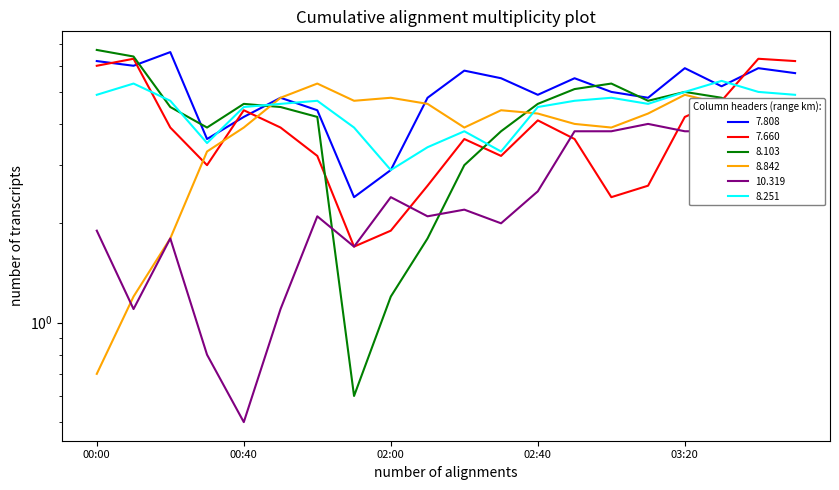

At 01:50, list the series in order from smallest to largest.

8.103, 7.660, 10.319, 7.808, 8.251, 8.842